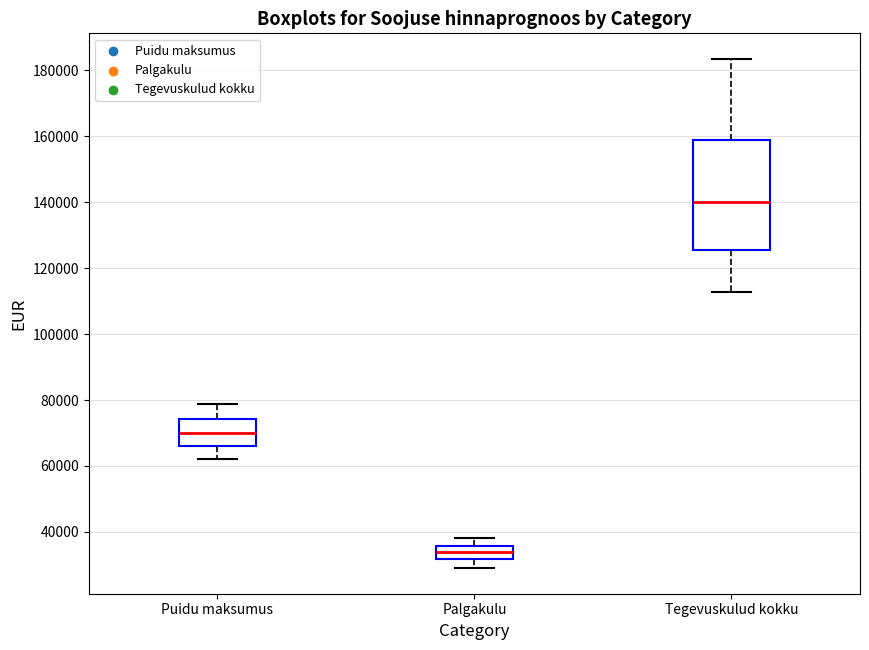

Reading left to right, read every box against the y-axis: the position of its median line, the range the box covers, and the ends of its whiskers. The values are not printed on the chart, so give them approximately, as read against the axis.

Puidu maksumus: median 70000, box 66000 to 74000, whiskers 62000 to 78000
Palgakulu: median 34000, box 32000 to 36000, whiskers 28000 to 38000
Tegevuskulud kokku: median 140000, box 126000 to 158000, whiskers 112000 to 184000